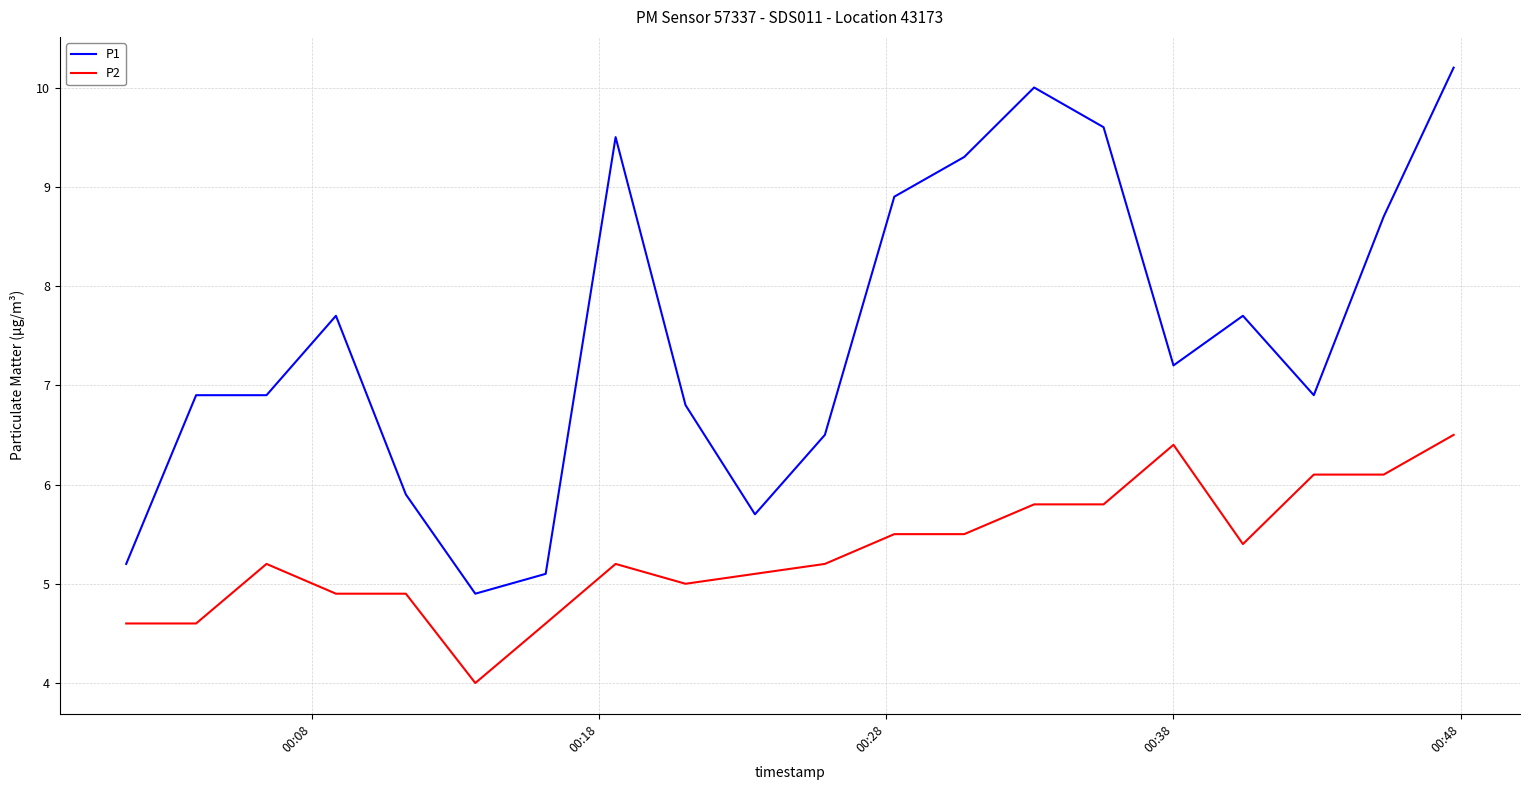

What are all the series names shown in the legend?

P1, P2